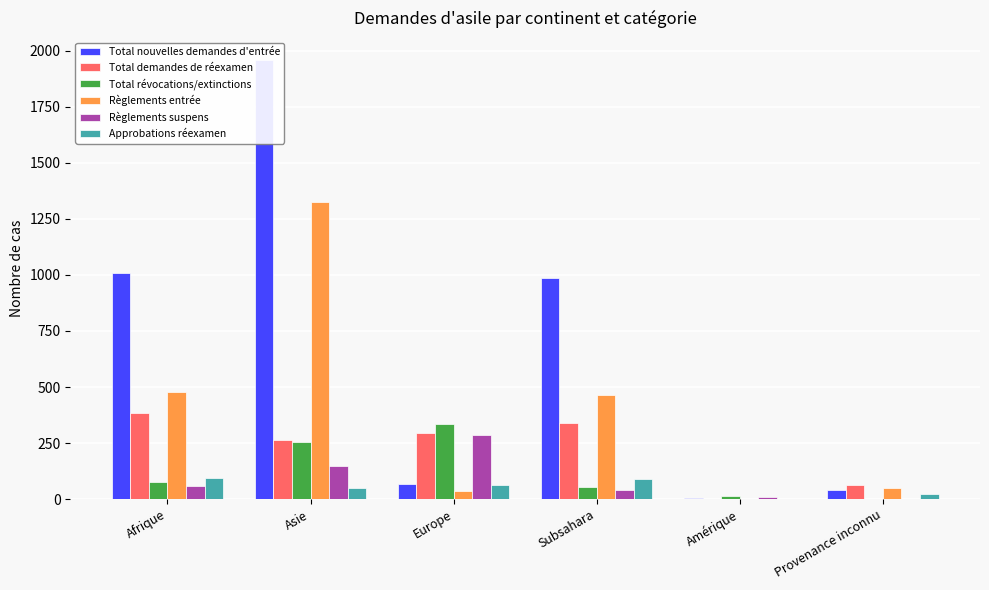

What is the value of the Approbations réexamen bar at the 6th from the left?

21